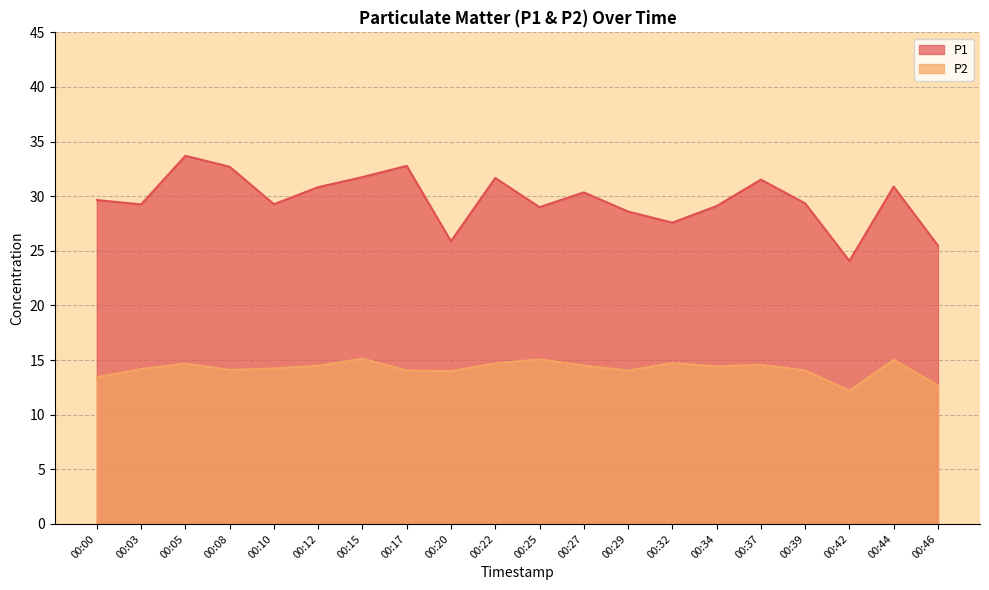

Between 00:22 and 00:27, which is larger?

00:22